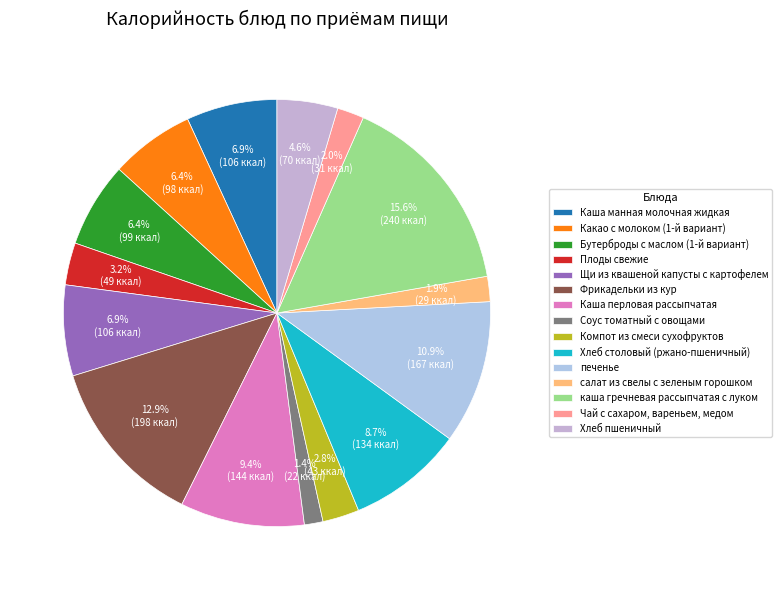

Does салат из свелы с зеленым горошком represent more than half of the total?

No